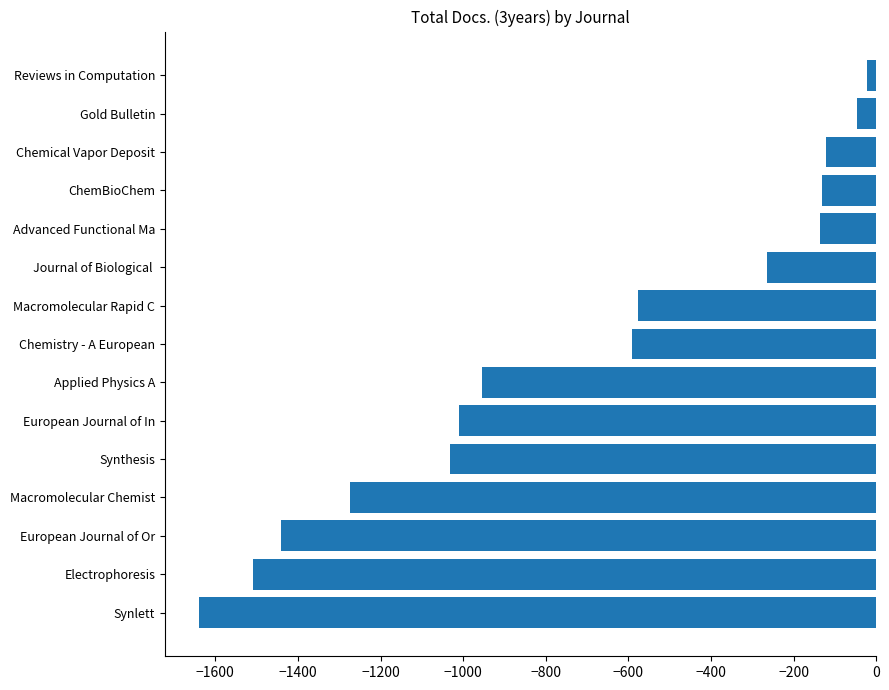

How many data points are less than -591?

7